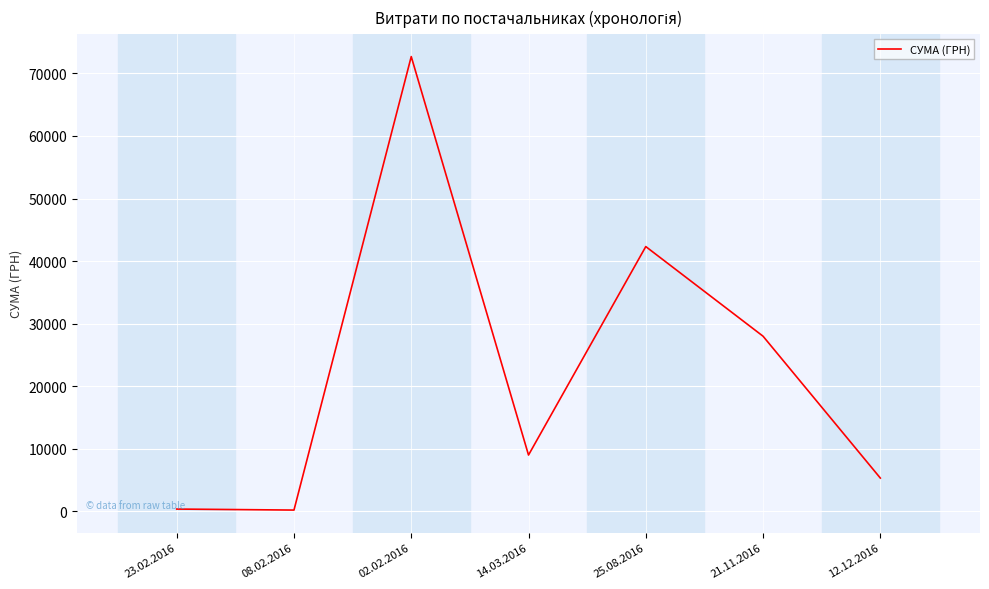

Count the number of values greater than 9016.

4